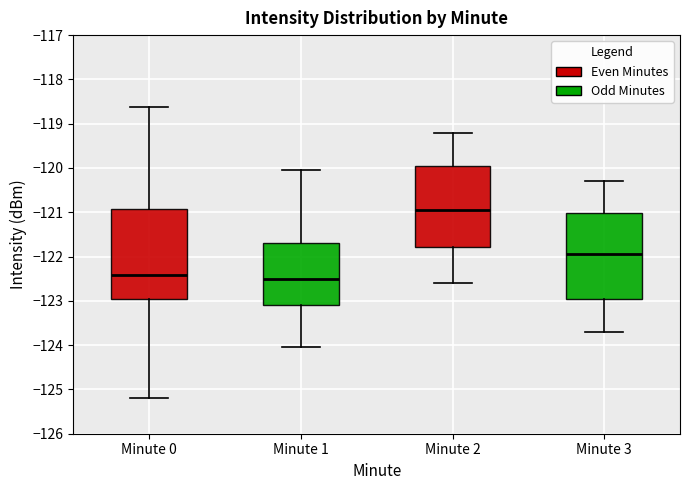

Reading left to right, transcribe this box plot: for each box, give where its median line is, the range the box spans, and where its two whiskers end, as read against the y-axis. The values are not printed on the chart, so give them approximately, as read against the axis.

Minute 0: median -122.4, box -123.0 to -120.9, whiskers -125.2 to -118.6
Minute 1: median -122.5, box -123.1 to -121.7, whiskers -124.0 to -120.0
Minute 2: median -120.9, box -121.8 to -119.9, whiskers -122.6 to -119.2
Minute 3: median -121.9, box -122.9 to -121.0, whiskers -123.7 to -120.3